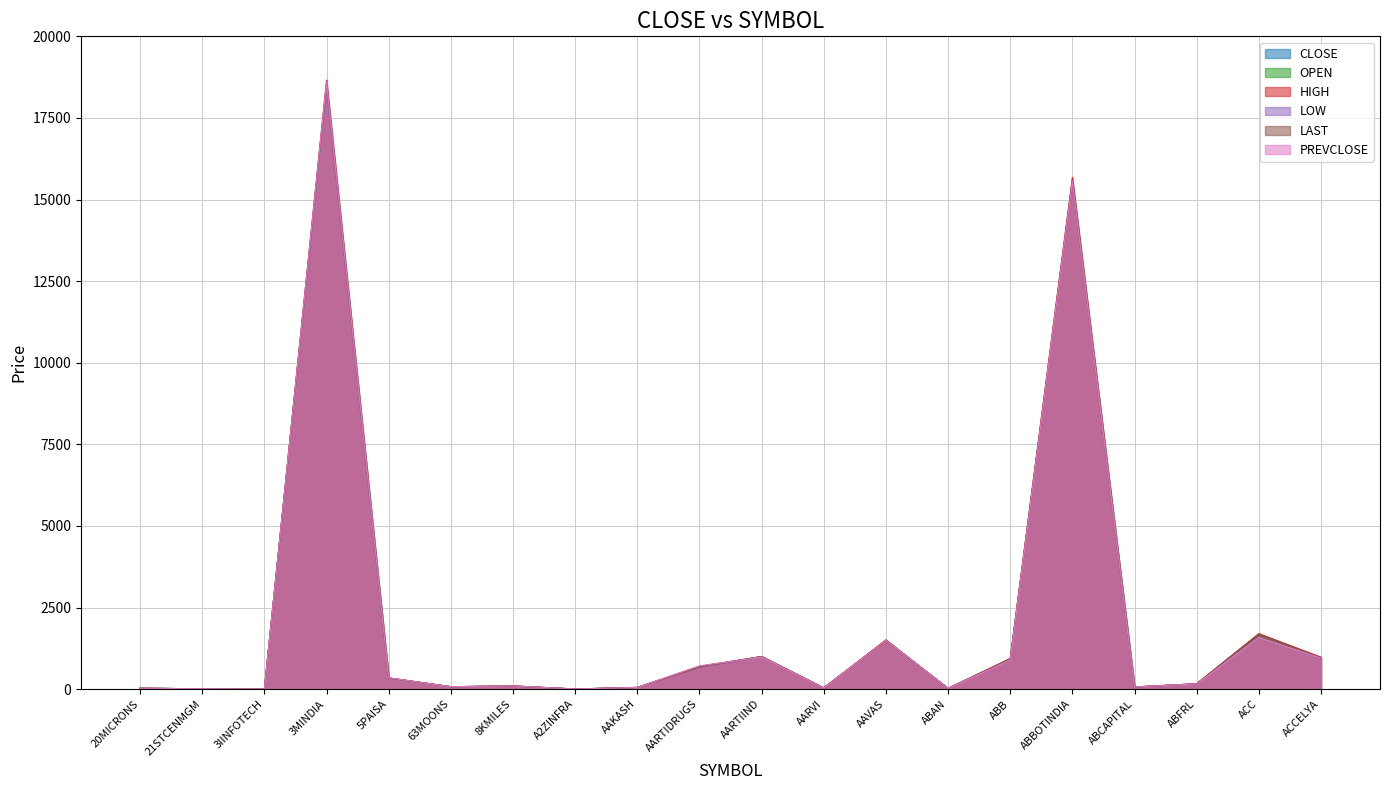

True or false: CLOSE and LOW intersect in this chart.

False